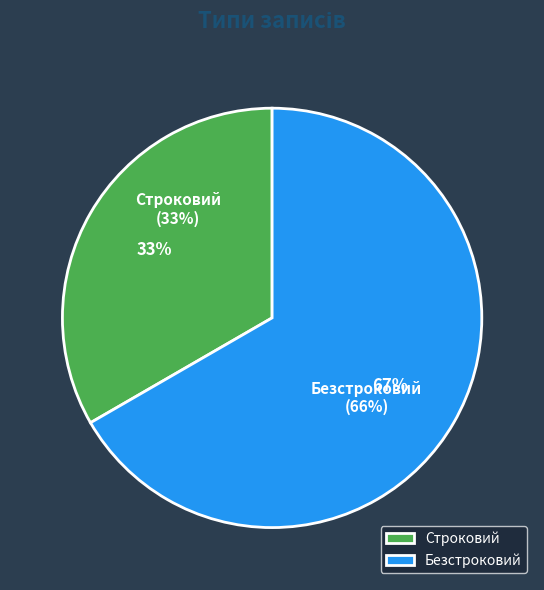

Rank the categories by value from highest to lowest.

Безстроковий, Строковий